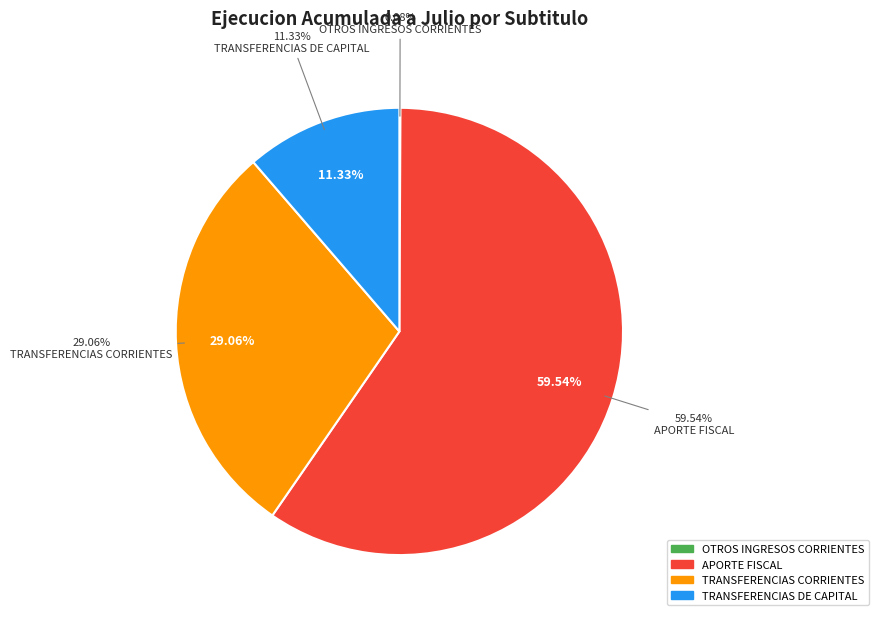

Is there a majority slice in this chart?

Yes